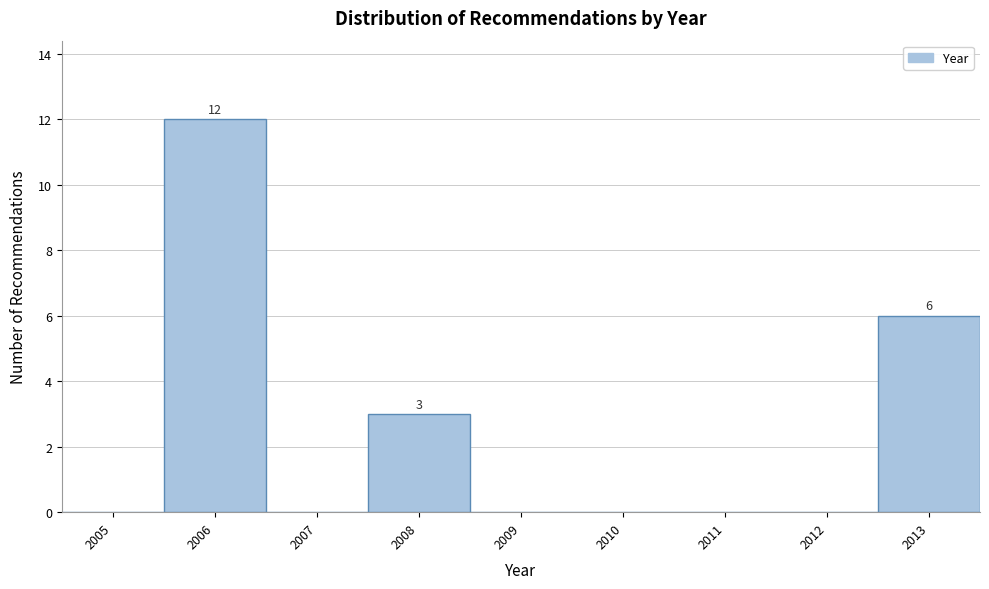

Reading right to left, what are all the values shown in this chart?

2013=6	2012=0	2011=0	2010=0	2009=0	2008=3	2007=0	2006=12	2005=0